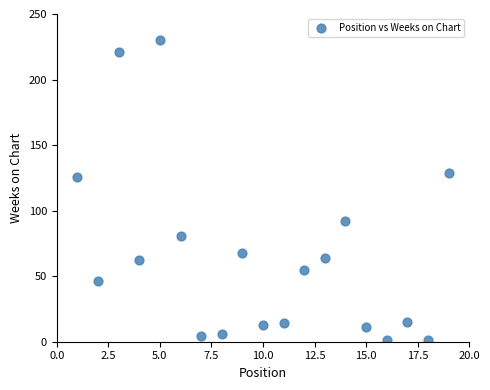

What is the range of X values (max minus min)?

18